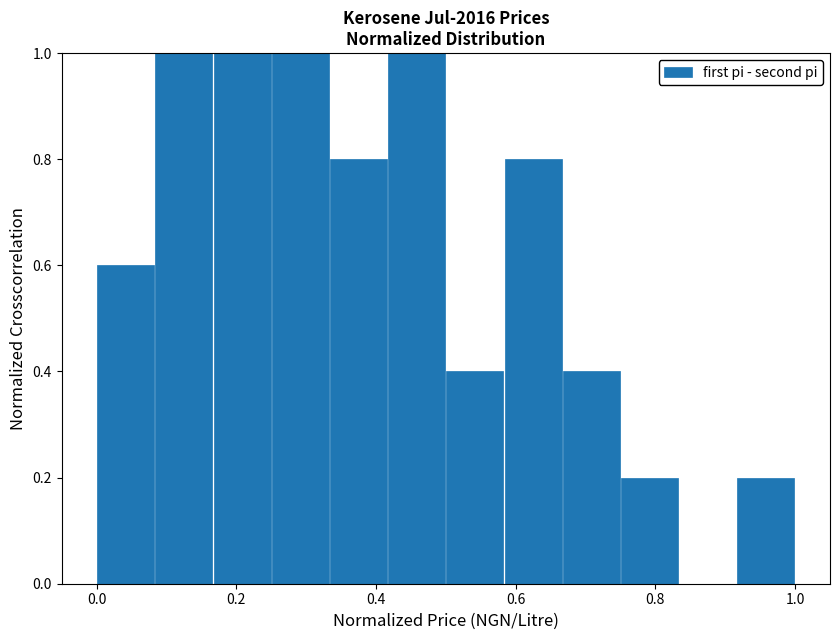

Reading left to right, list every bar in this chart as the range it spans on the x-axis followed by its height. Neither the bar edges nor the heights are printed on the chart, so give them approximately, as read against the axes.

0.00 to 0.08: 0.6
0.08 to 0.16: 1.0
0.16 to 0.26: 1.0
0.26 to 0.34: 1.0
0.34 to 0.42: 0.8
0.42 to 0.50: 1.0
0.50 to 0.58: 0.4
0.58 to 0.66: 0.8
0.66 to 0.76: 0.4
0.76 to 0.84: 0.2
0.84 to 0.92: 0
0.92 to 1.00: 0.2